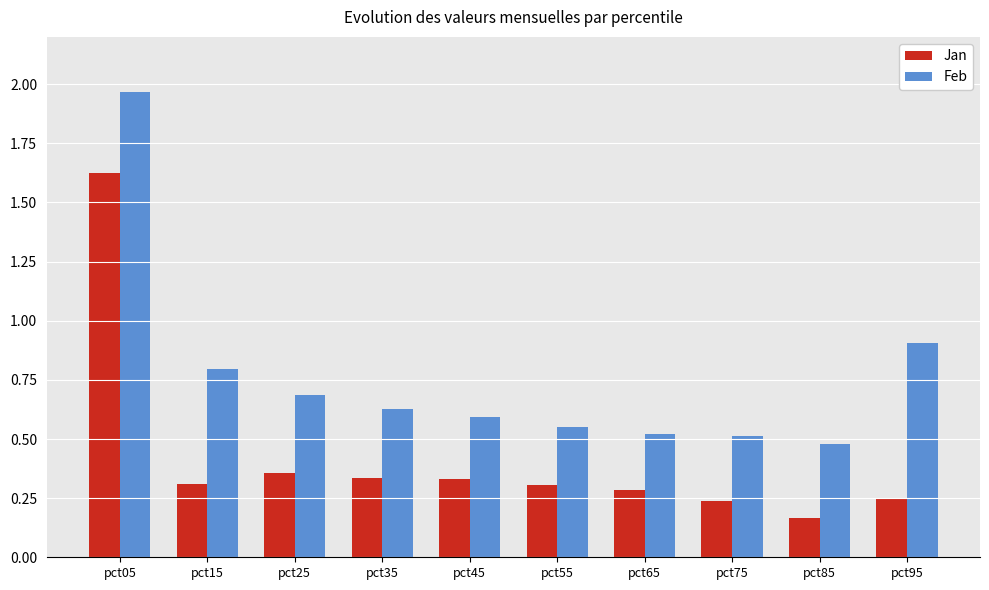

Which series has the widest spread of values?

Feb